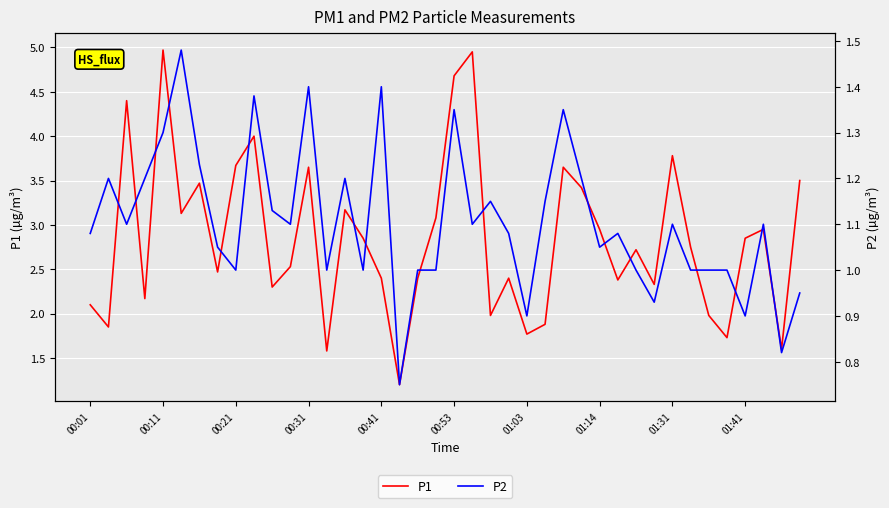

What is the value of the P2 point at the 3rd from the left?

1.1